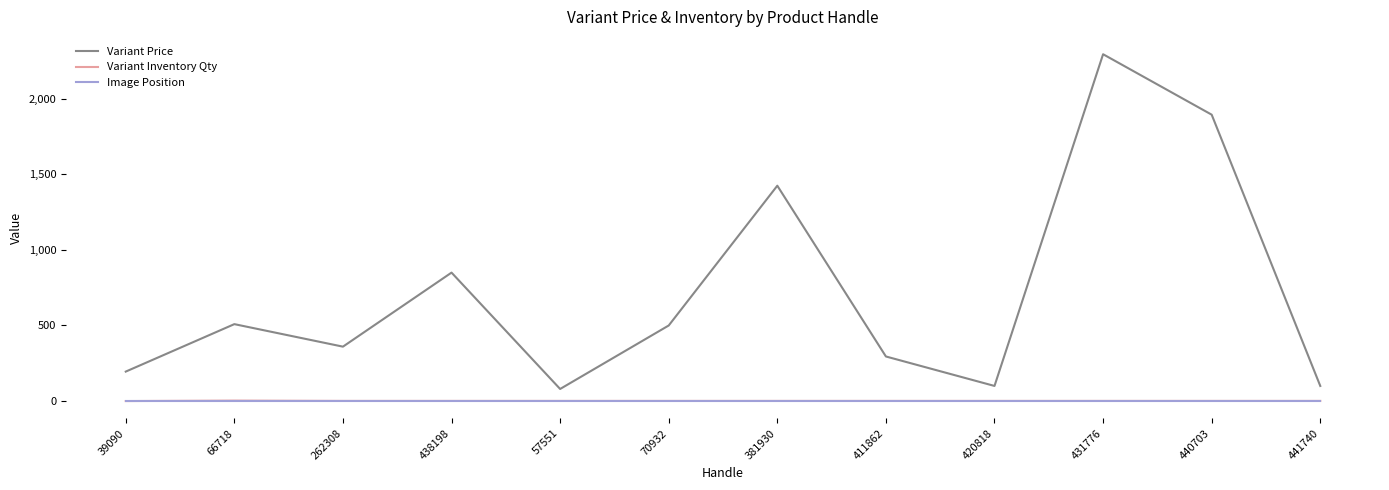

The Variant Inventory Qty series shows 1 at 411862. True or false?

True